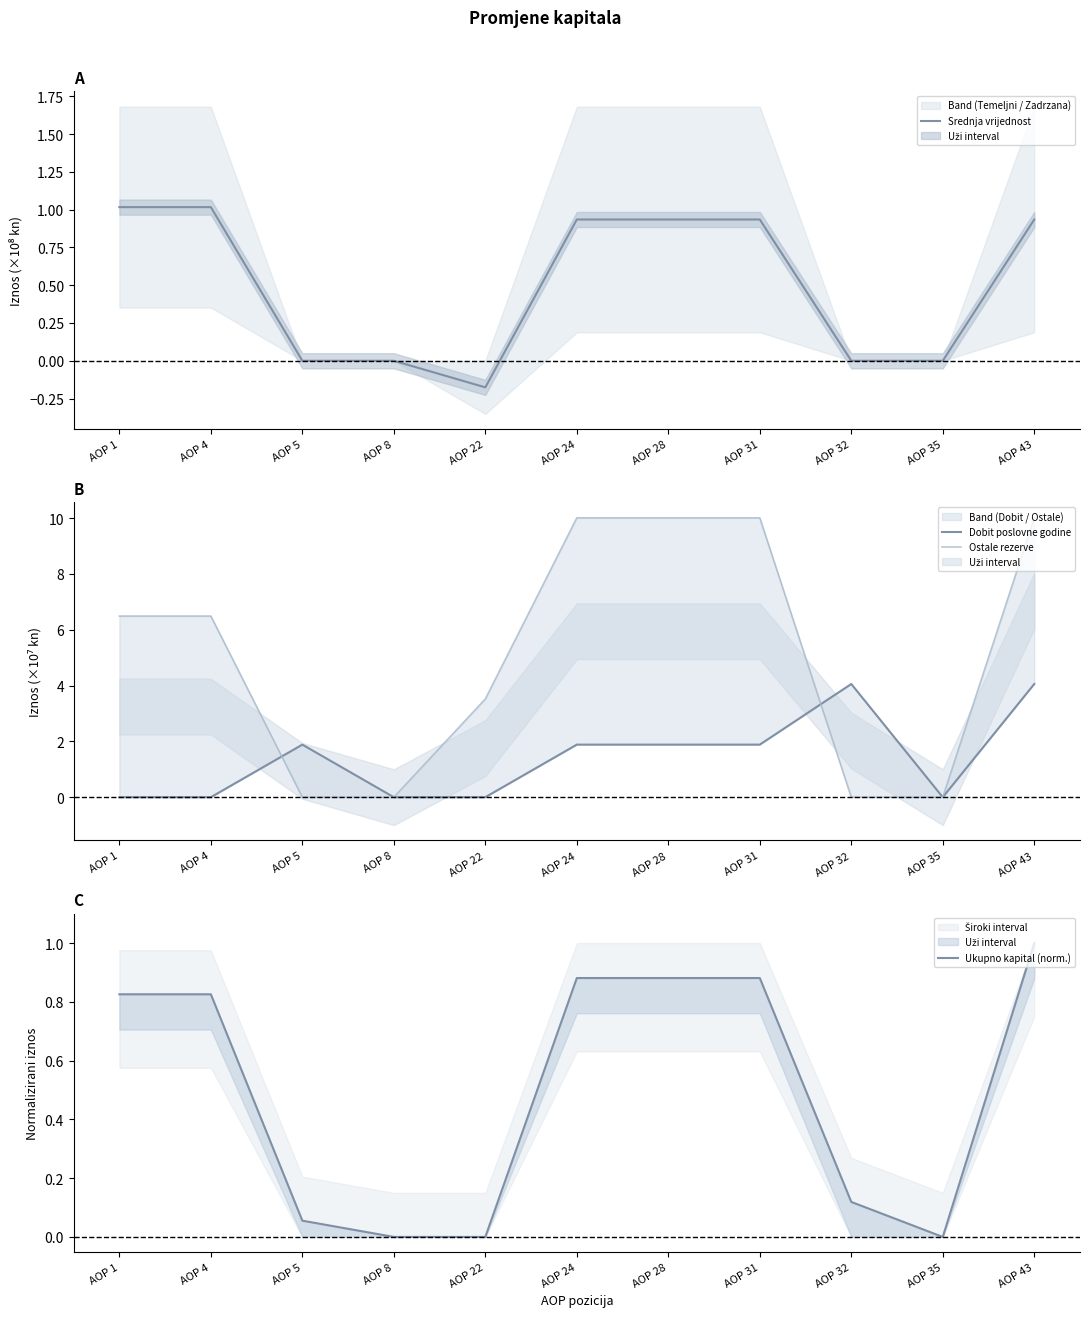

Which label corresponds to the smallest value in the chart?

AOP 22